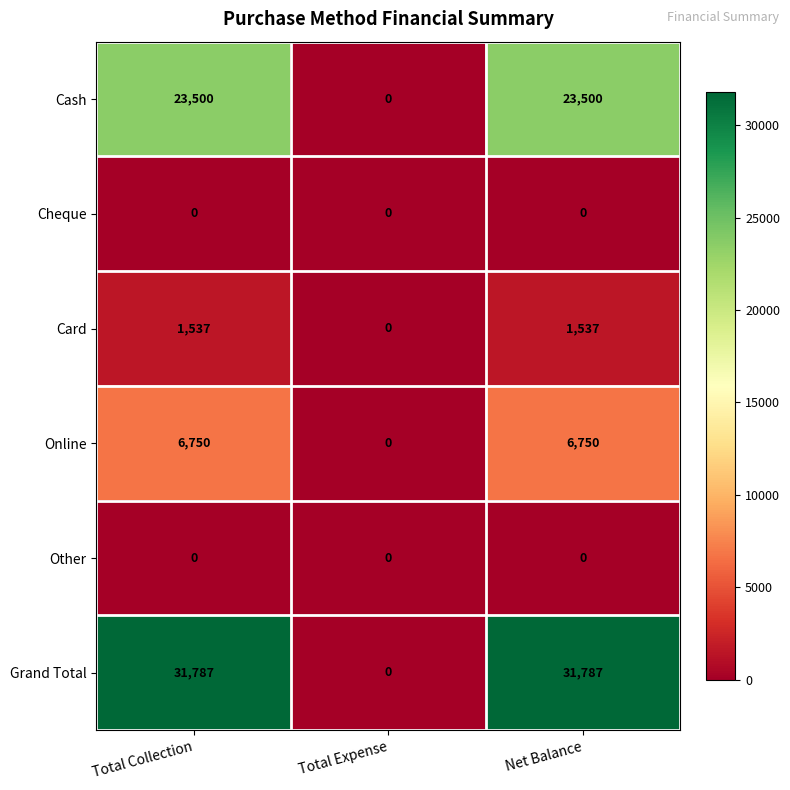

At how many categories does at least one series exceed 31462?

2